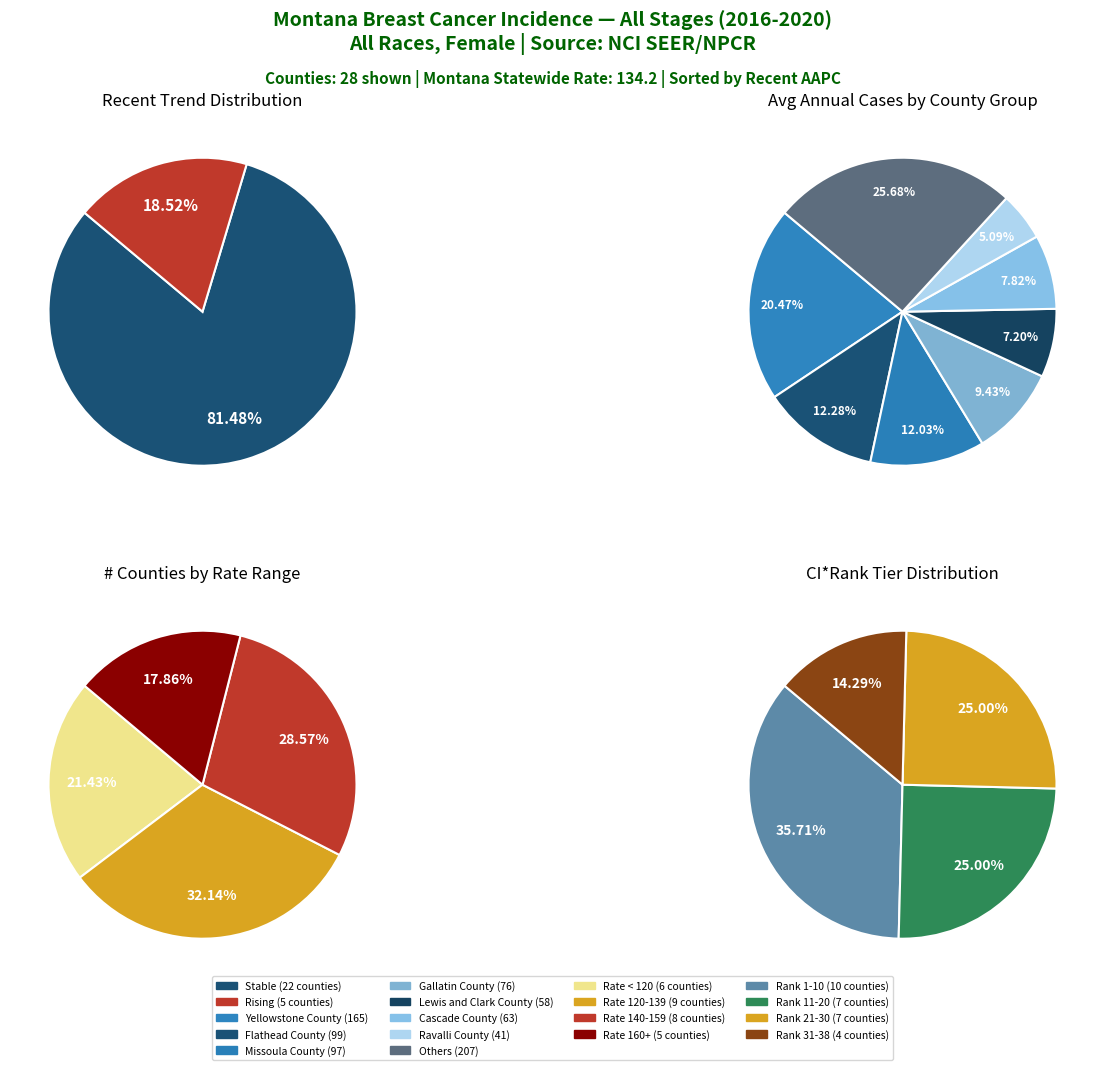

The rising slice represents 30% of the pie. True or false?

False